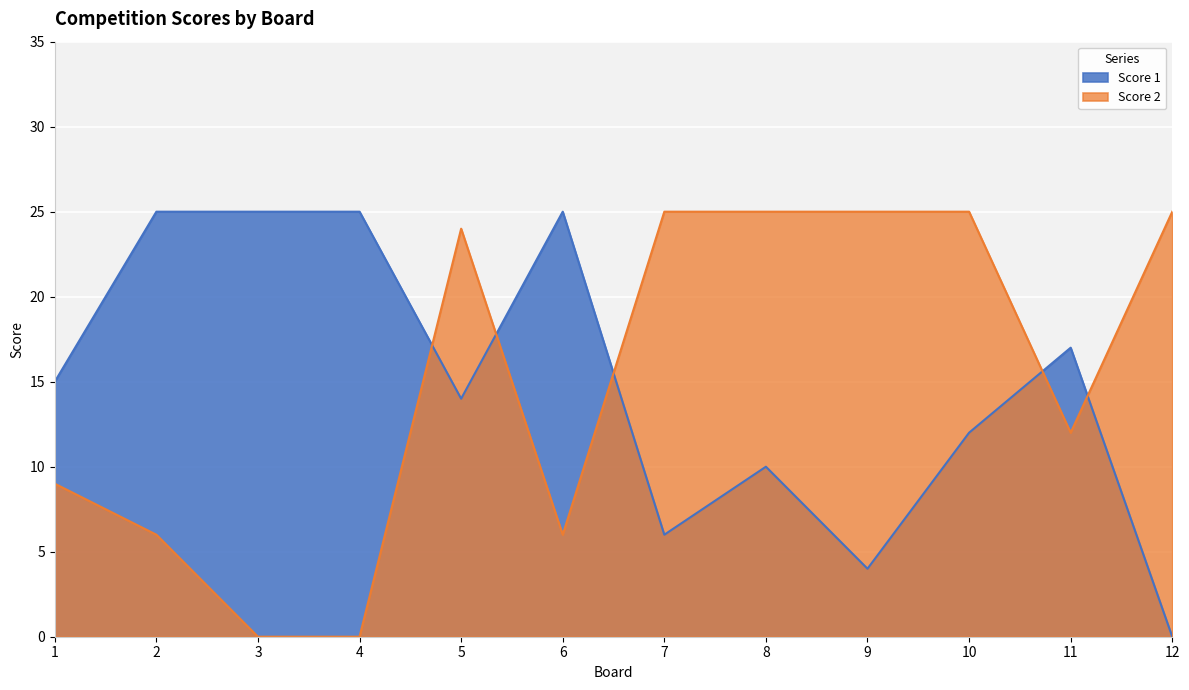

At how many categories does at least one series exceed 15?

11